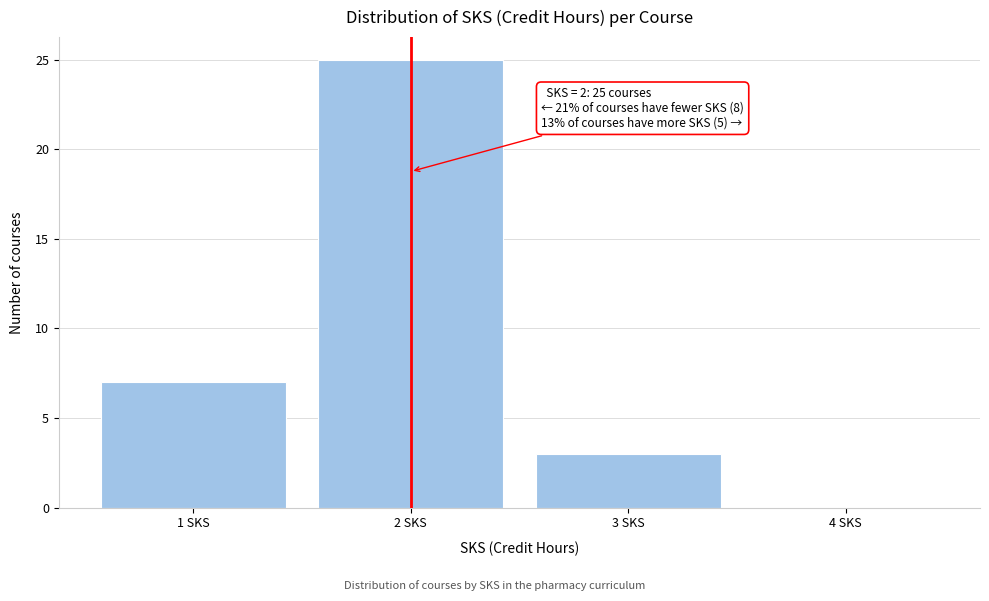

Which range on the x-axis has the tallest bar?

1.5 to 2.5